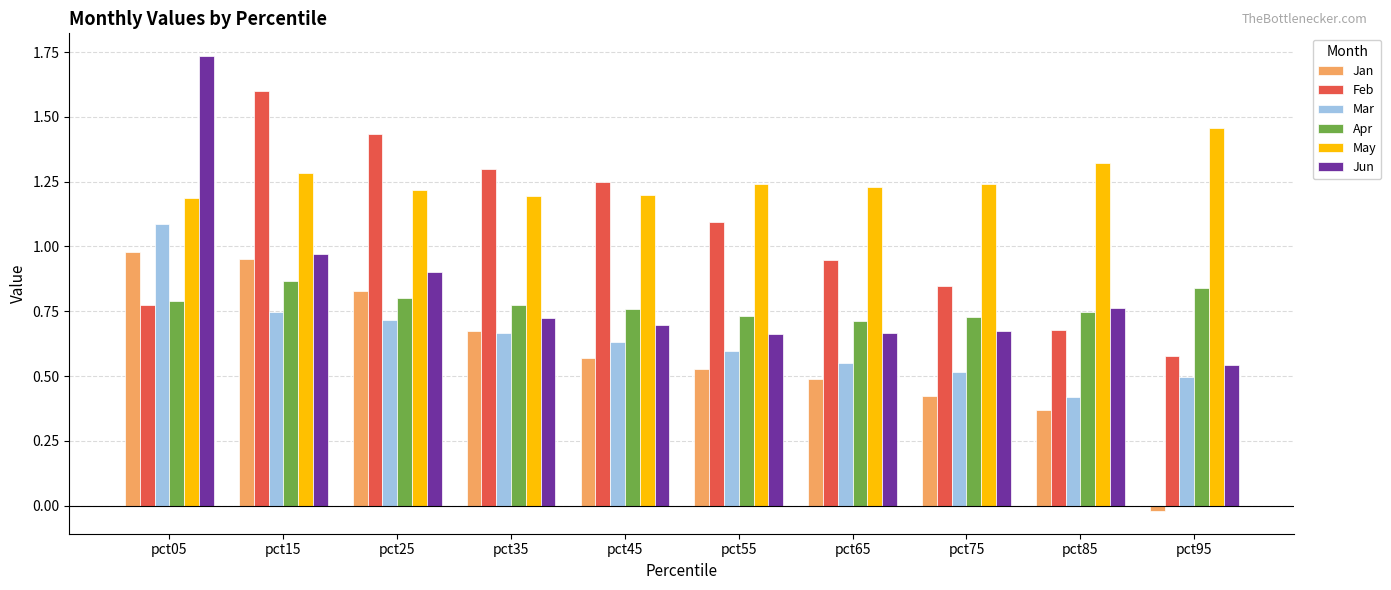

Count the number of categories in the chart.

10